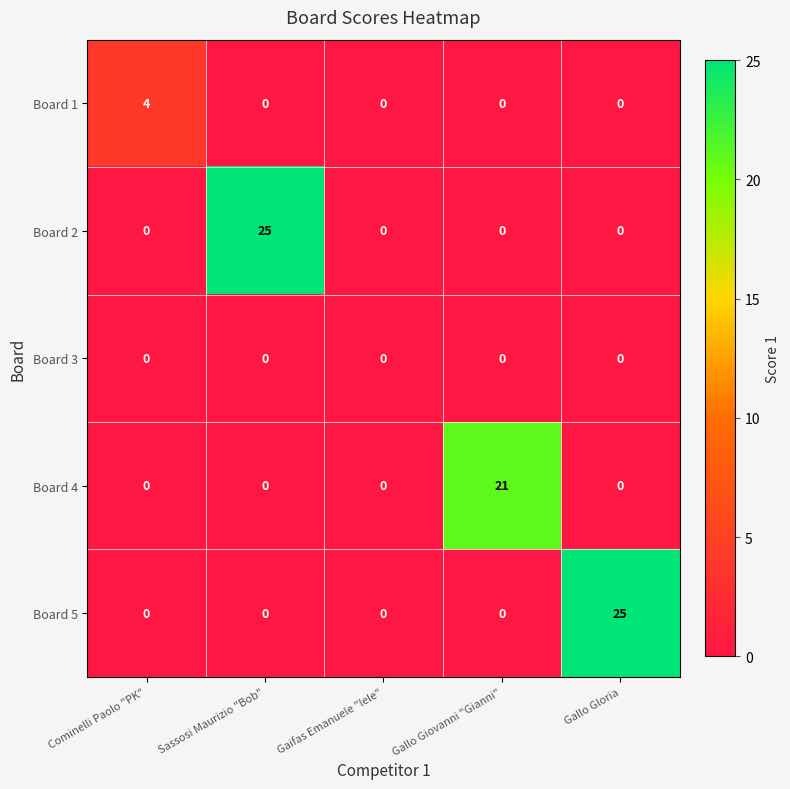

What is the spread (max minus min) of values at Gallo Giovanni "Gianni"?

21